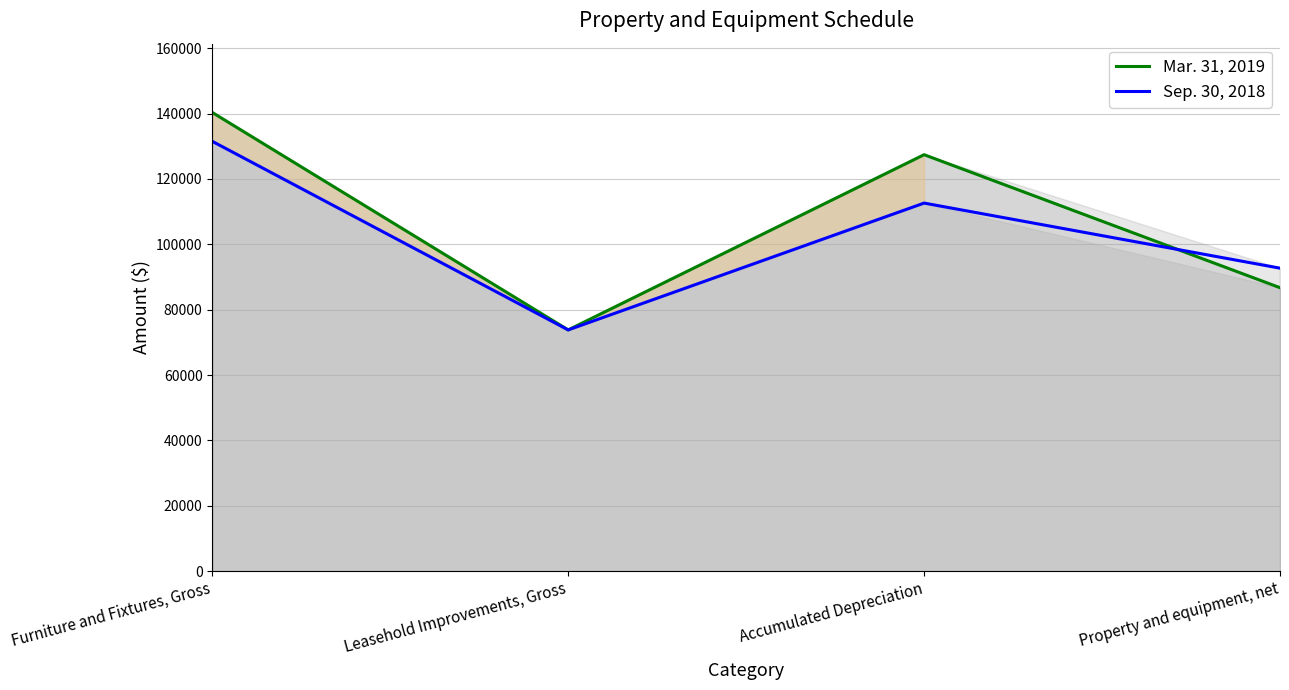

After their last crossing, which series has the higher values: Mar. 31, 2019 or Sep. 30, 2018?

Sep. 30, 2018